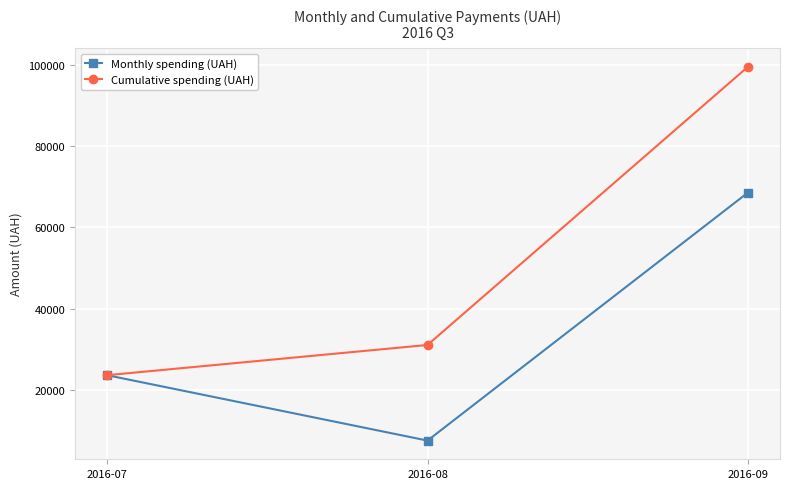

What is the difference between the maximum and minimum values in the Cumulative spending (UAH) series?

76038.1